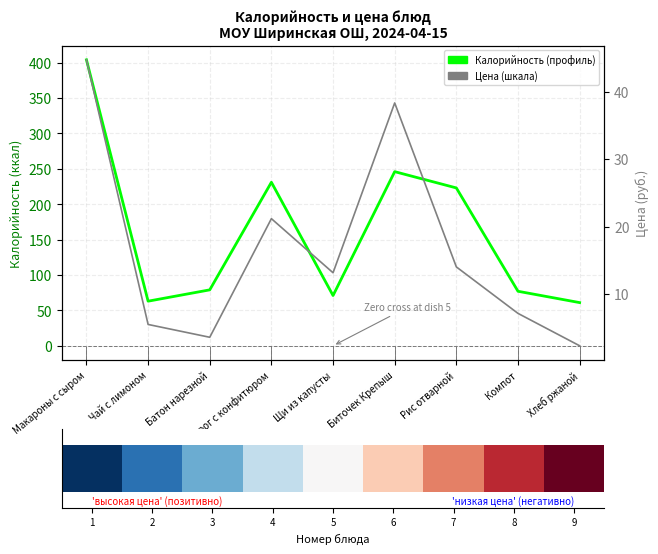

What are all the series names shown in the legend?

Калорийность, Цена